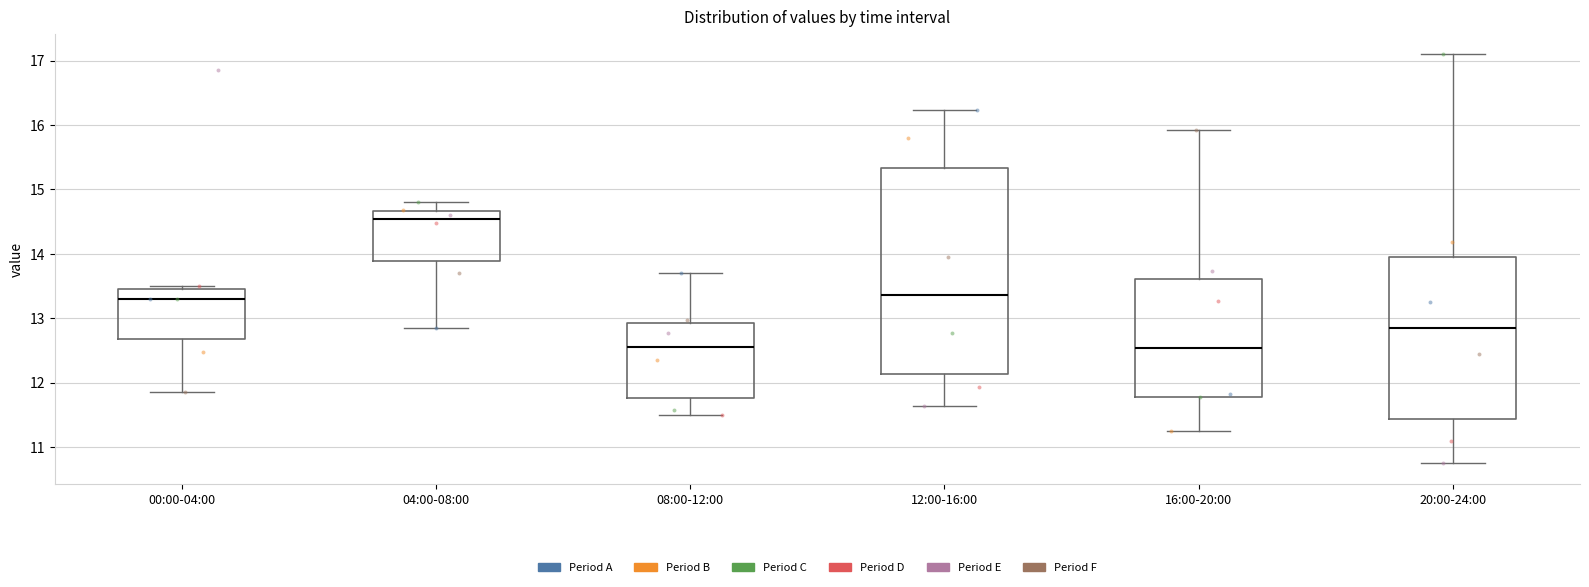

Where is the lower edge of the box for 12:00-16:00 on the y-axis? The values are not printed on the chart, so give them approximately, as read against the axis.

12.1